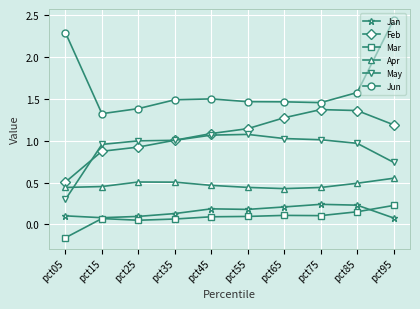

How many distinct data groups are displayed?

6